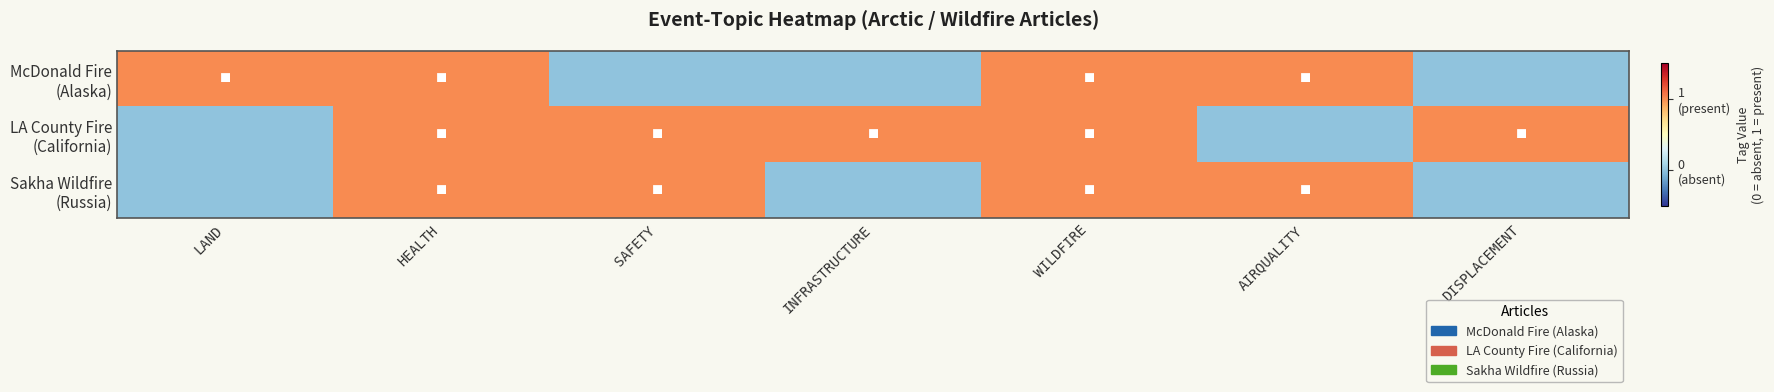

How many series are shown in this chart?

3